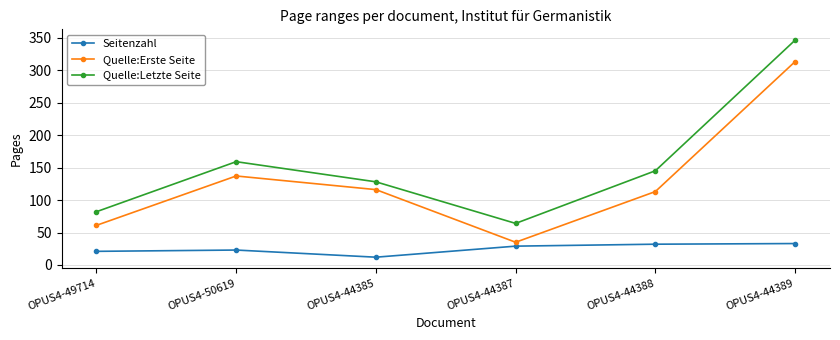

What is the spread (max minus min) of values at OPUS4-50619?

136